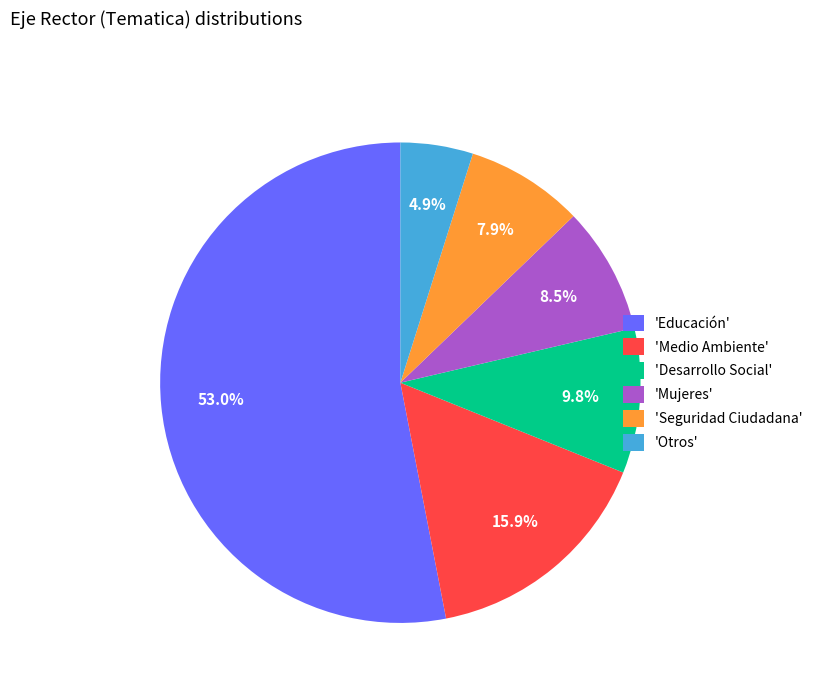

Rank the categories by value from highest to lowest.

'Educación', 'Medio Ambiente', 'Desarrollo Social', 'Mujeres', 'Seguridad Ciudadana', 'Otros'